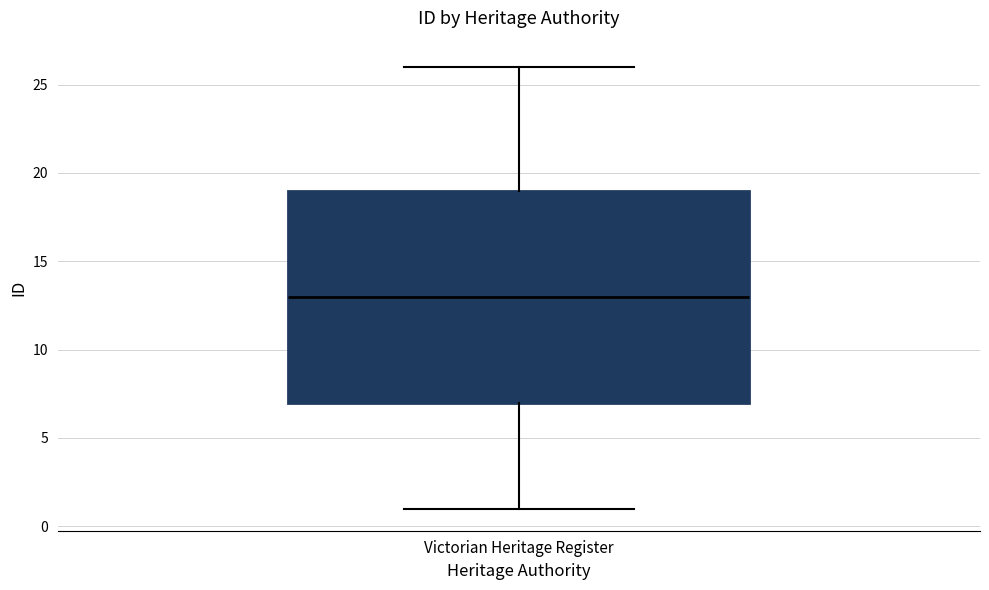

Transcribe this box plot: give where the median line is, the range the box spans, and where the two whiskers end, as read against the y-axis. The values are not printed on the chart, so give them approximately, as read against the axis.

median 13, box 7 to 19, whiskers 1 to 26